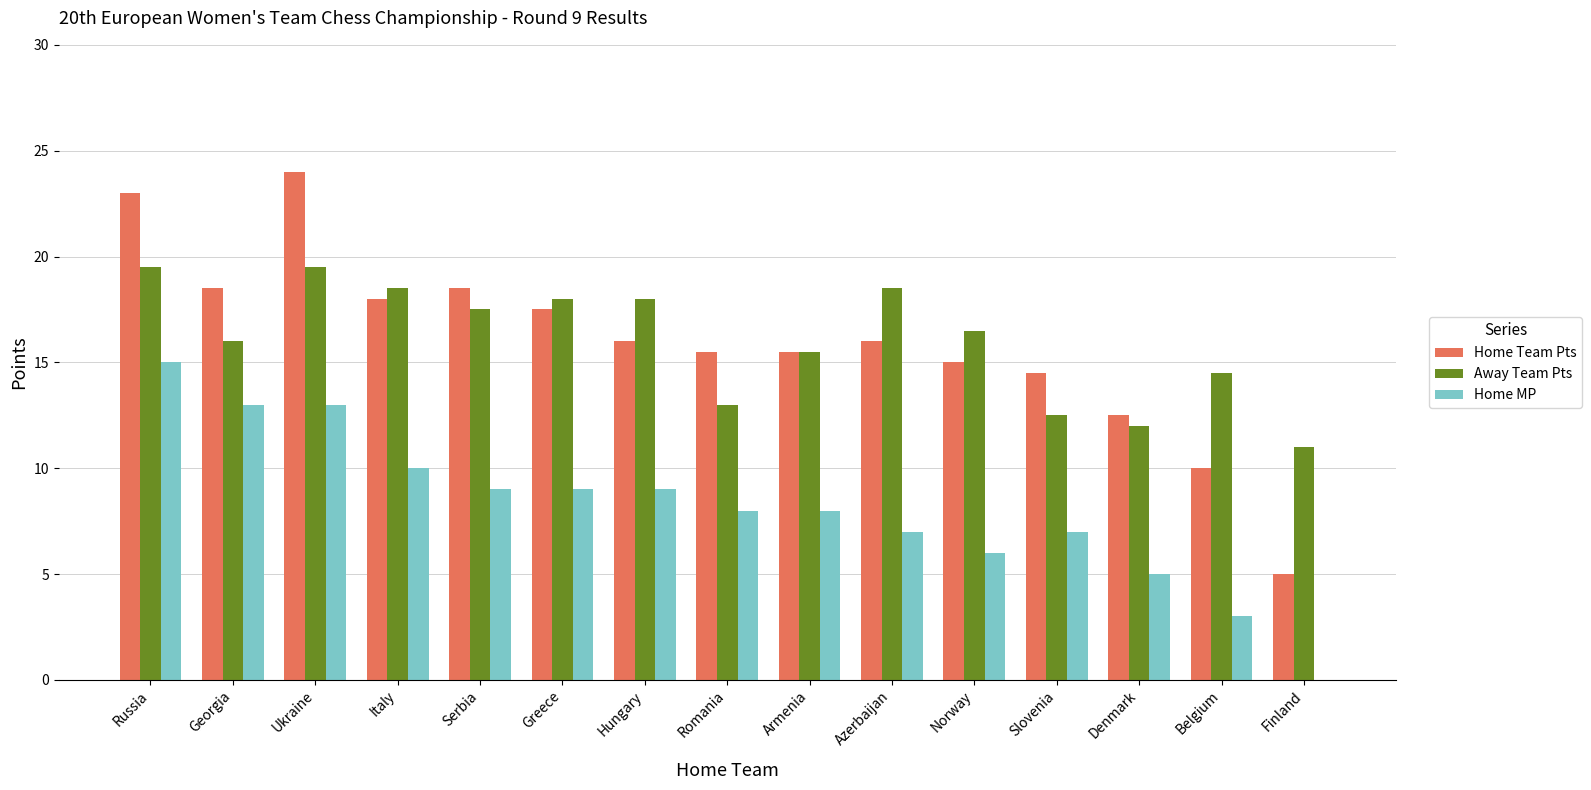

What is the sum of all Home MP values?

122.0